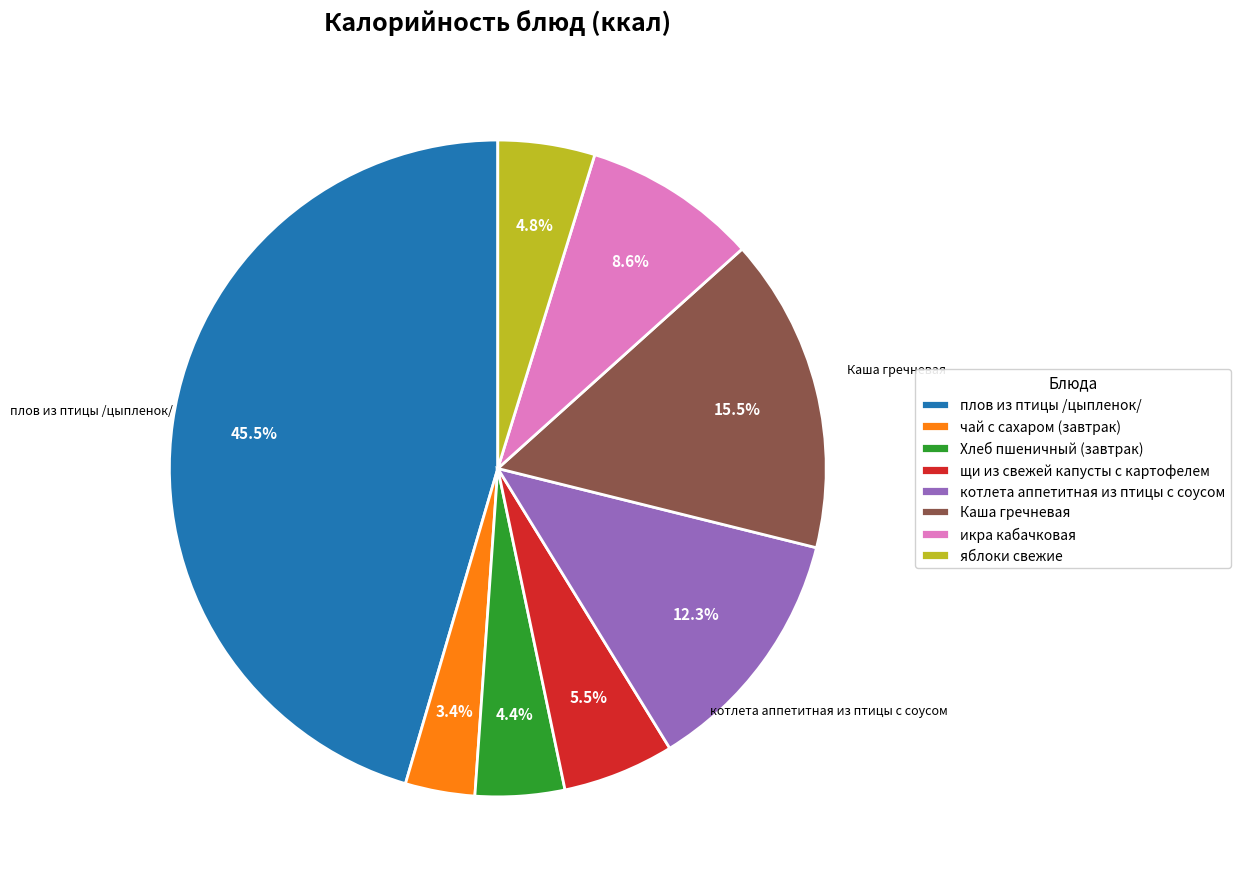

Which slice is the largest?

плов из птицы /цыпленок/